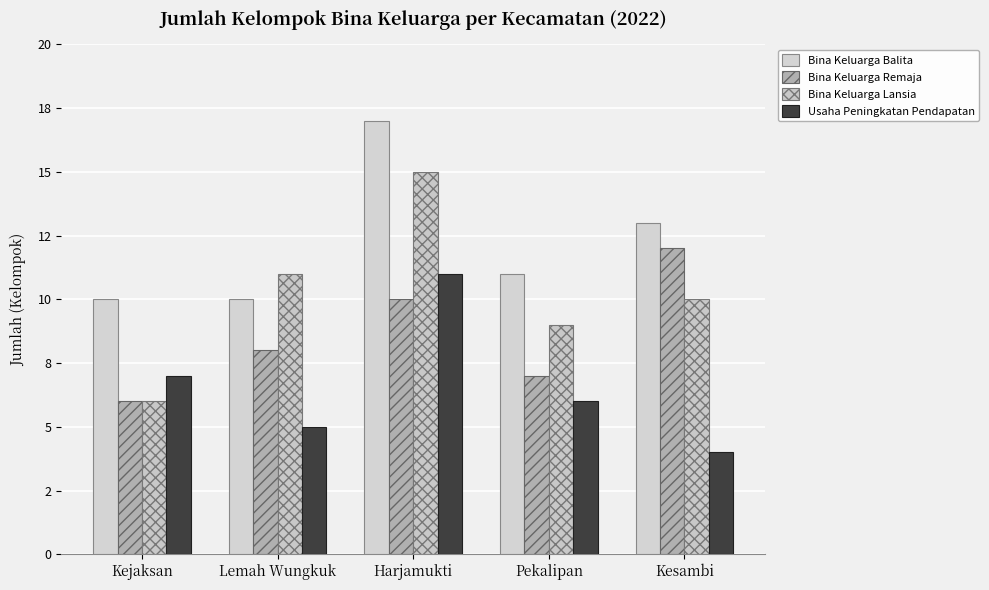

What is the difference between the Usaha Peningkatan Pendapatan values at Pekalipan and Kesambi?

2